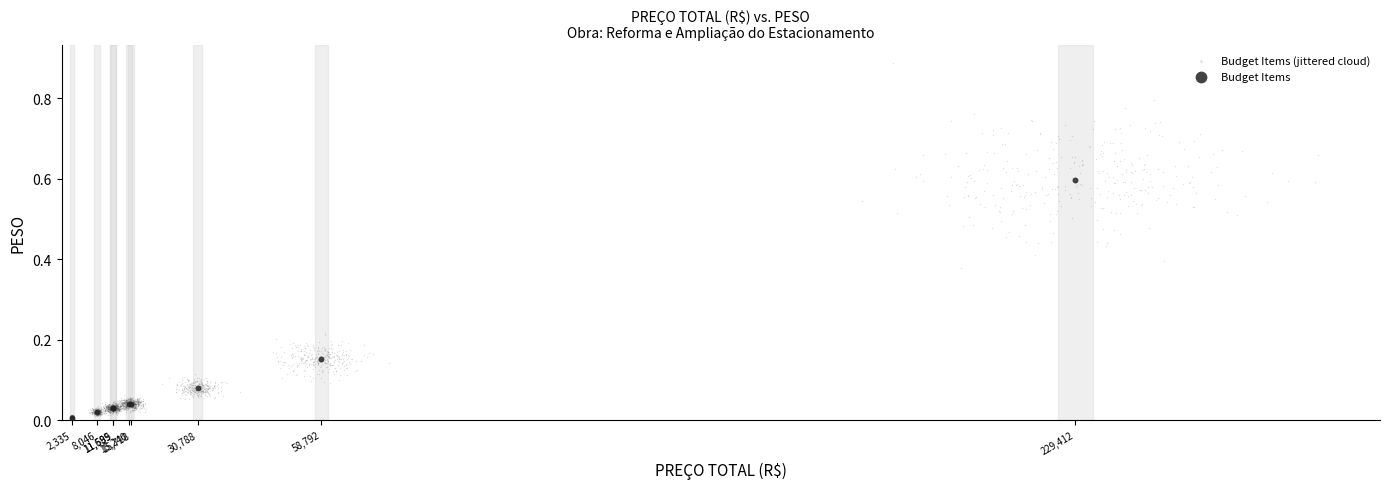

Which series contains the highest Y value?

Budget Items (jittered cloud)